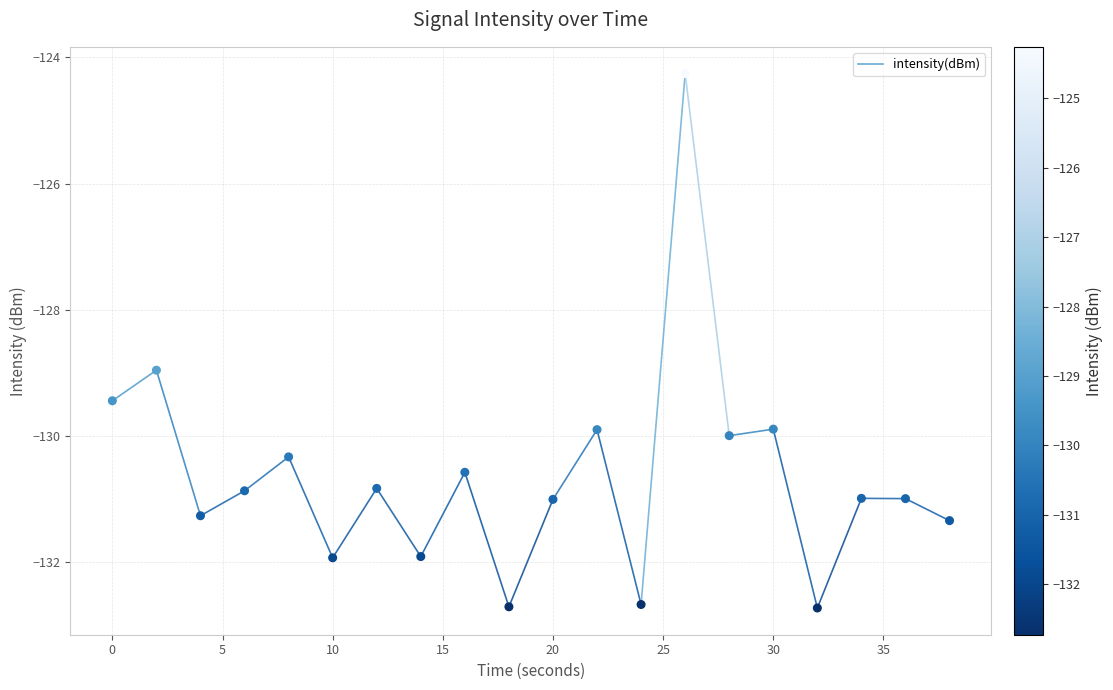

What is the range of Y values (max minus min)?

8.5